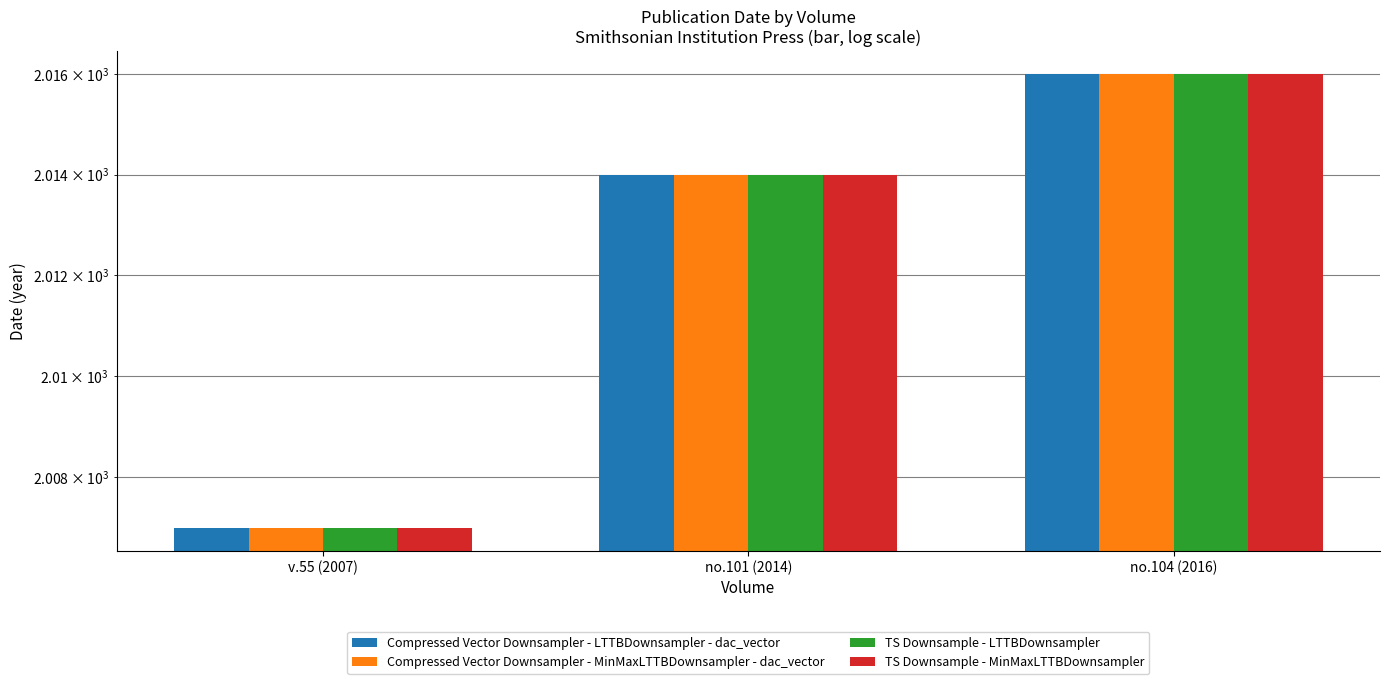

Reading left to right, what are all the values shown in this chart?

Compressed Vector Downsampler - LTTBDownsampler - dac_vector: 2007	2014	2016
Compressed Vector Downsampler - MinMaxLTTBDownsampler - dac_vector: 2007	2014	2016
TS Downsample - LTTBDownsampler: 2007	2014	2016
TS Downsample - MinMaxLTTBDownsampler: 2007	2014	2016